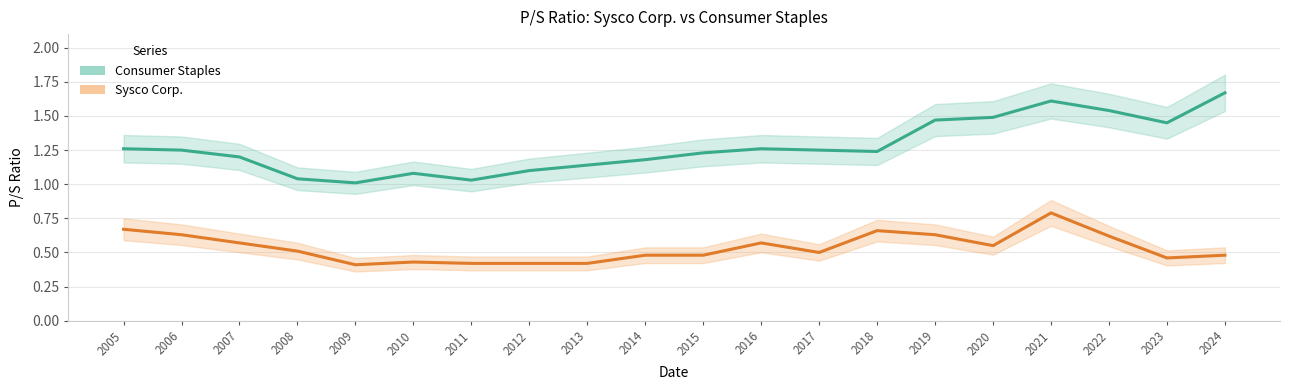

True or false: Sysco Corp. and Consumer Staples intersect in this chart.

False